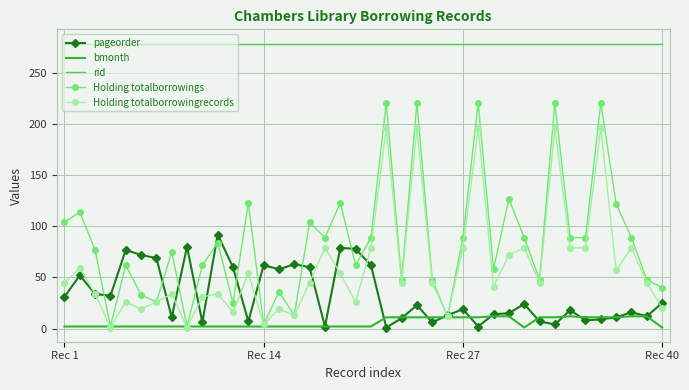

Which series has the largest total across all categories?

rid